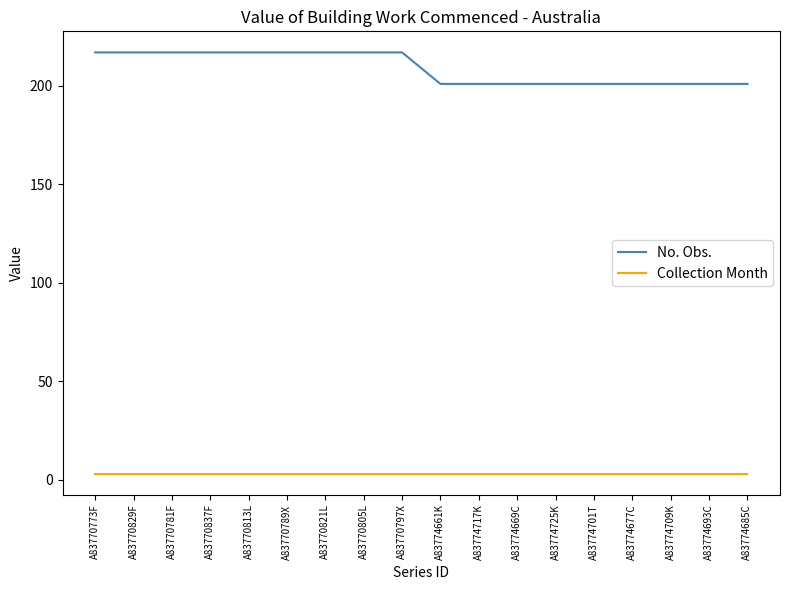

What is the maximum value shown in the chart?

217